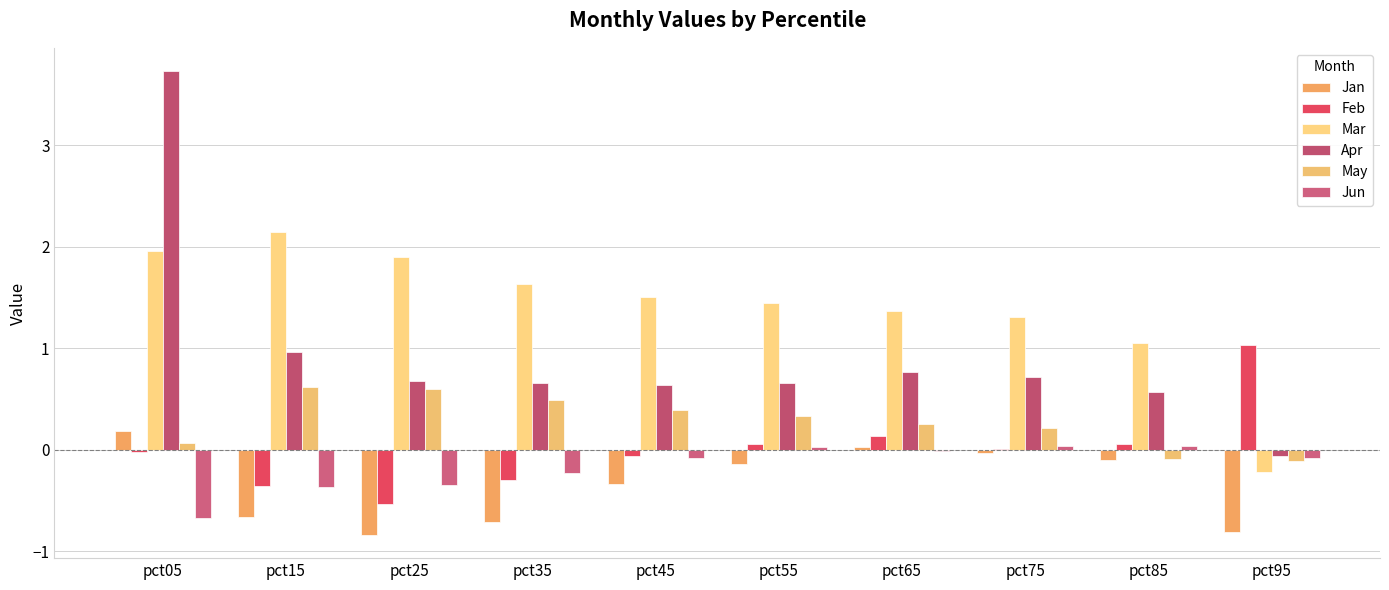

What is the total value across all series at pct55?

2.4